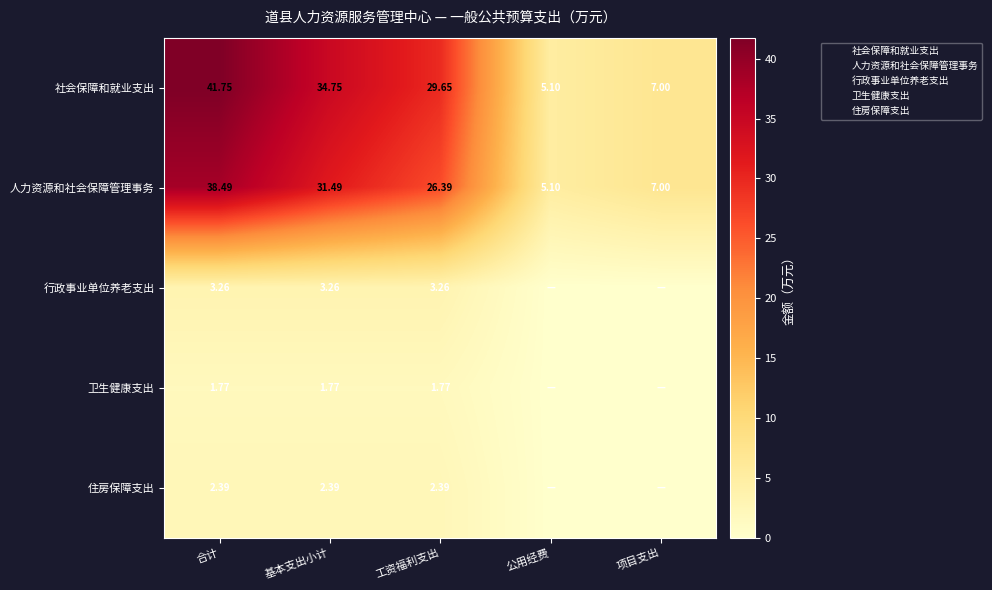

Between 基本支出小计 and 项目支出, which series saw the biggest shift?

社会保障和就业支出